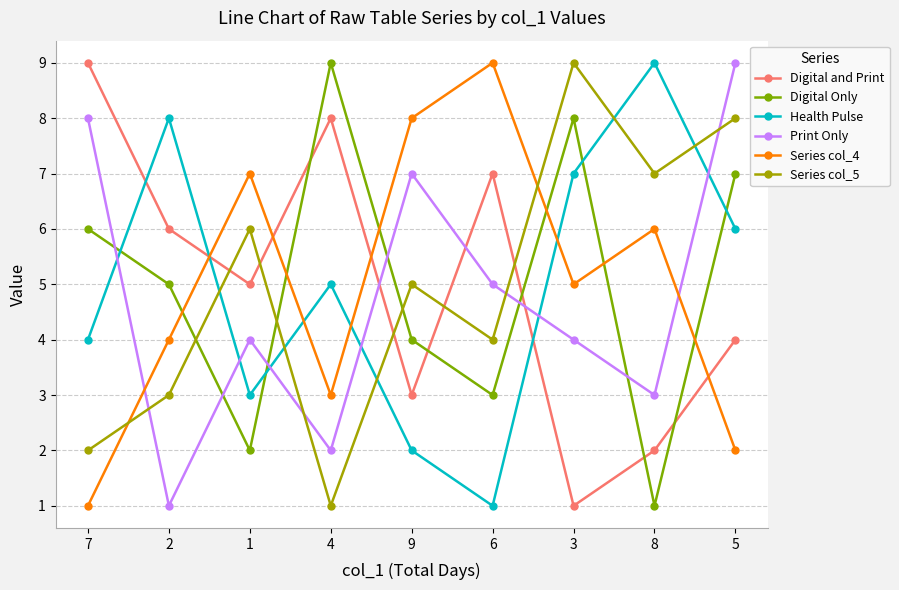

Which series changed the most between 6 and 8?

Health Pulse